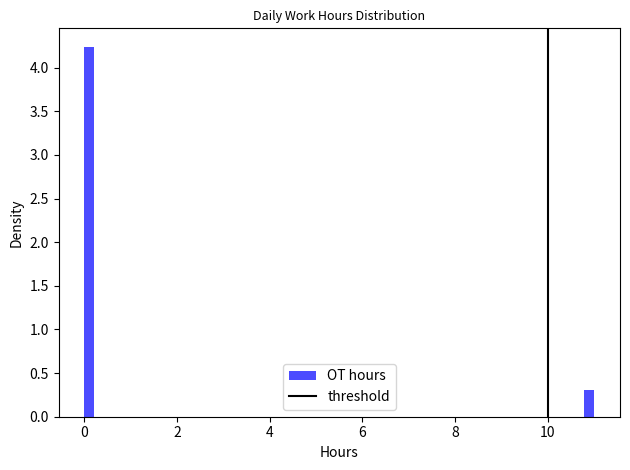

Around what value on the x-axis is the tallest bar? Give the approximate position of its centre, as read against the axis.

0.2